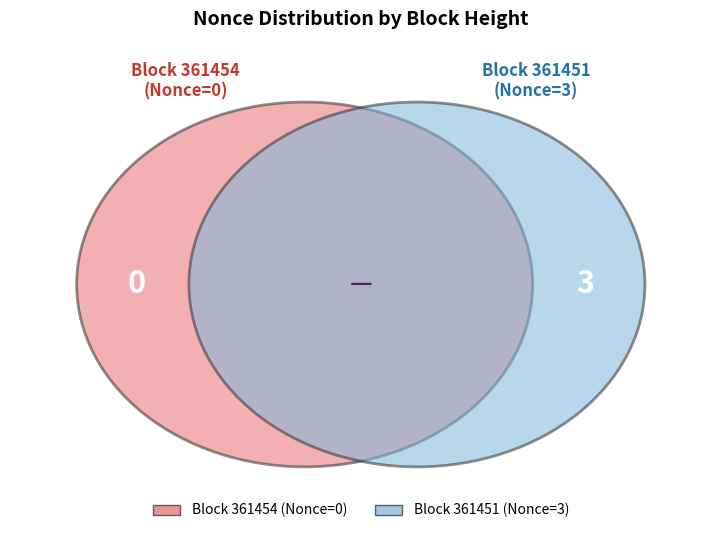

Rank the categories by value from highest to lowest.

361451, 361454